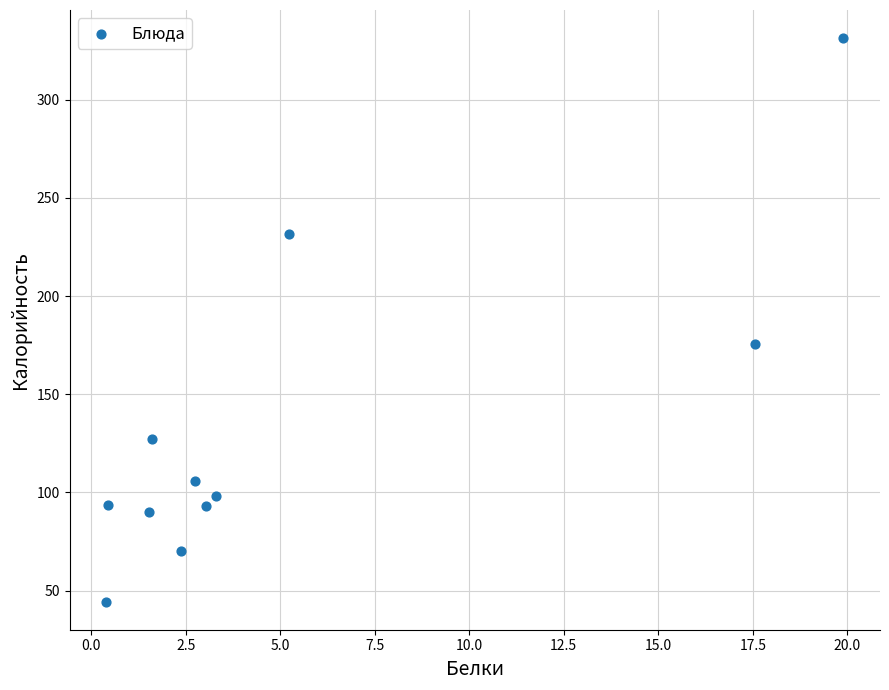

What is the range of X values (max minus min)?

19.5